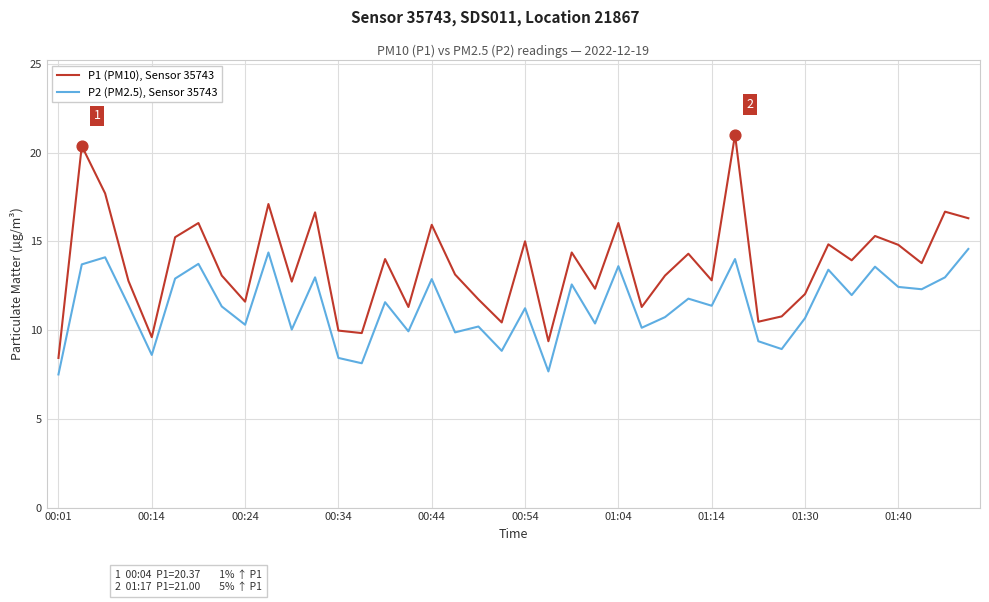

Which series has the largest total across all categories?

P1 (PM10), Sensor 35743